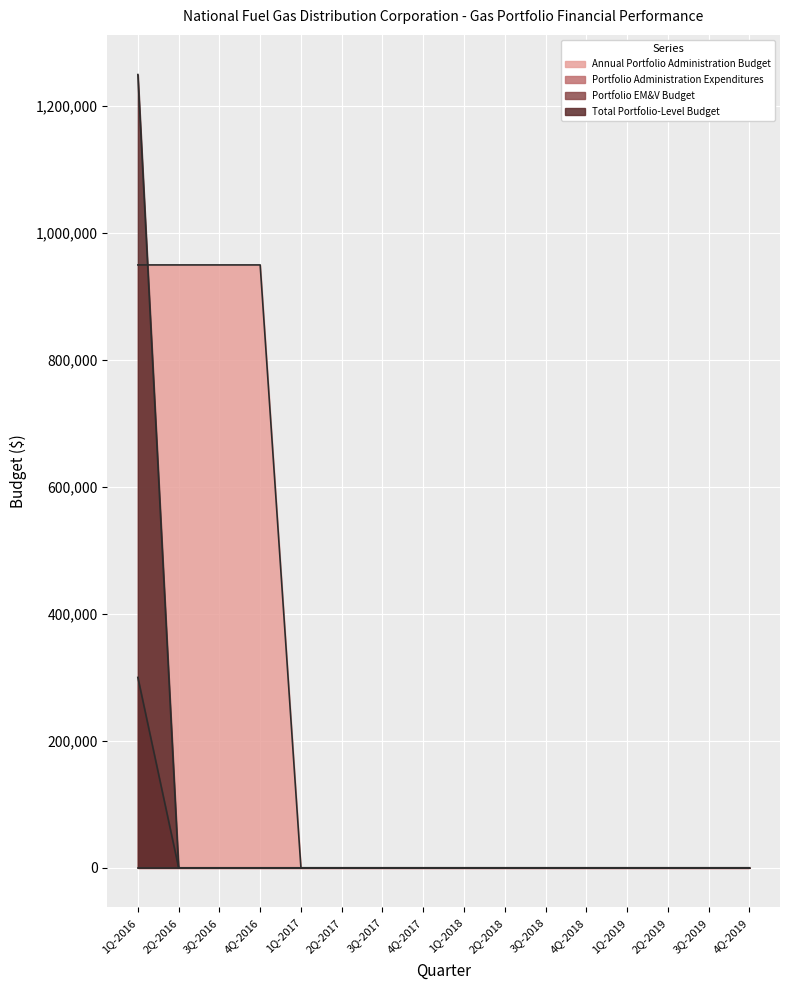

How many lines are shown in the chart?

4